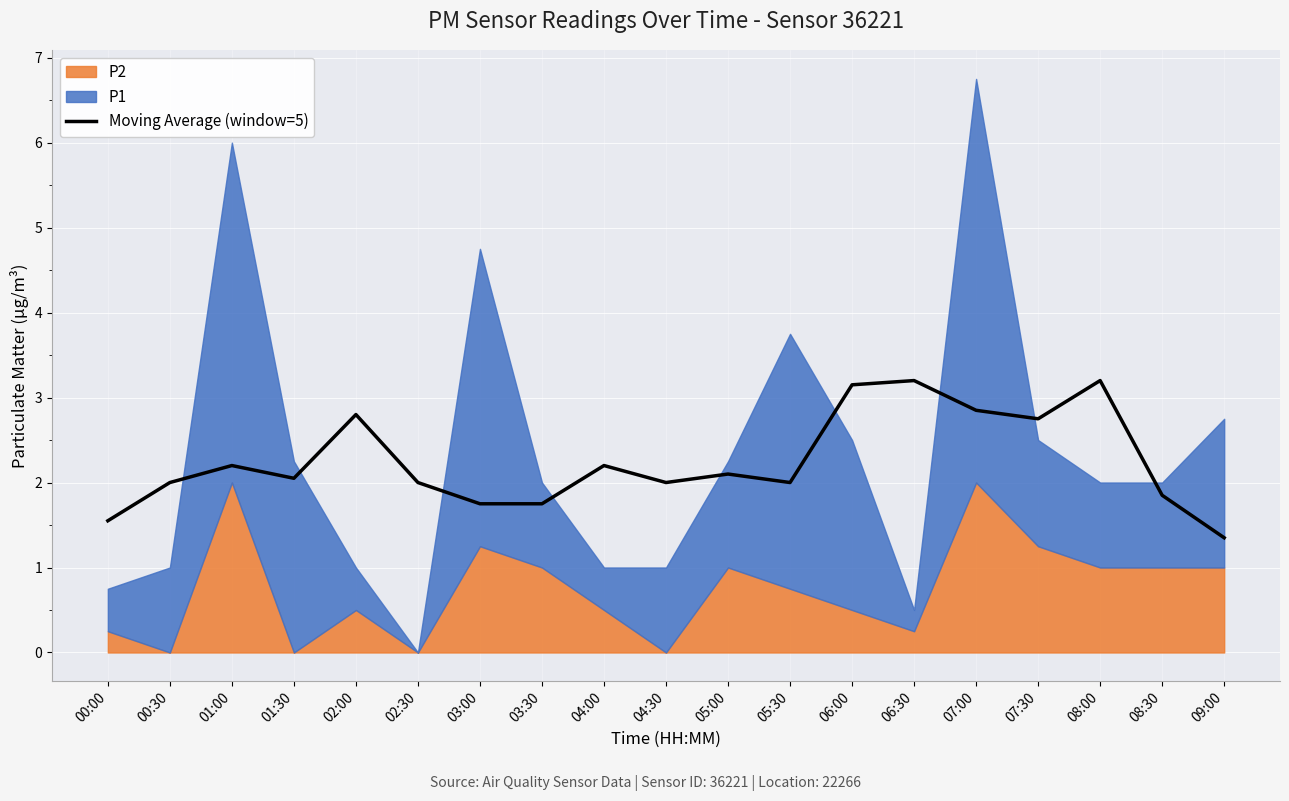

True or false: the data shows 2.2 at 01:00.

True